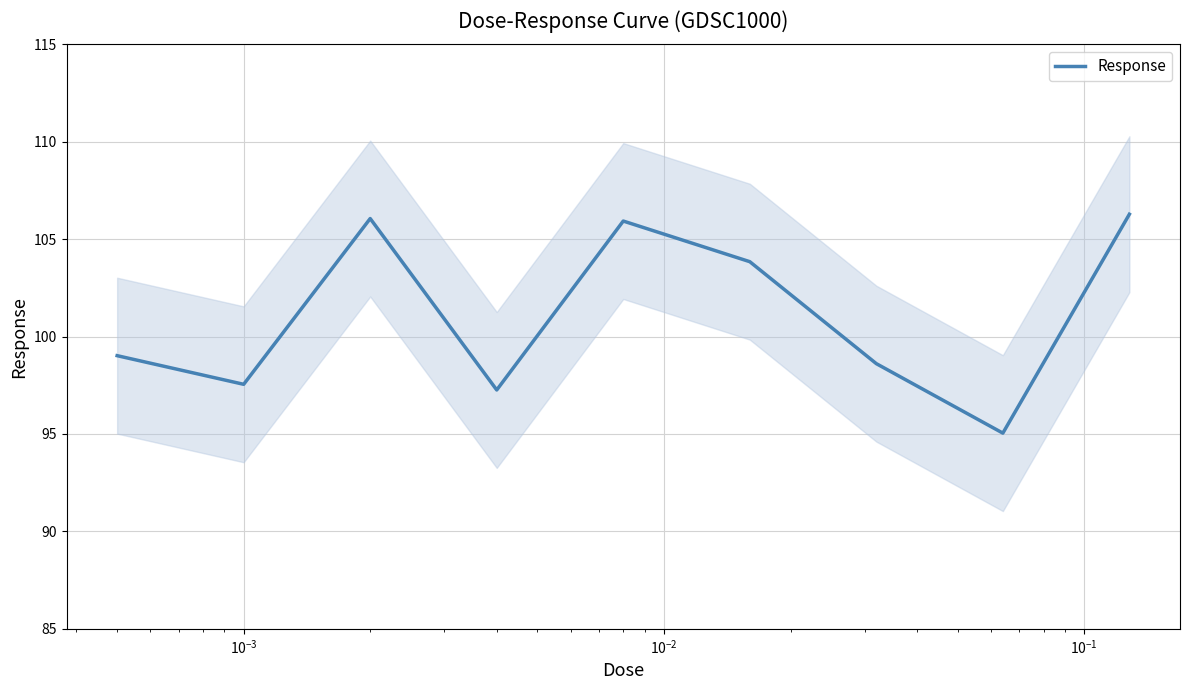

True or false: the data has more than 0 interior local peaks.

True